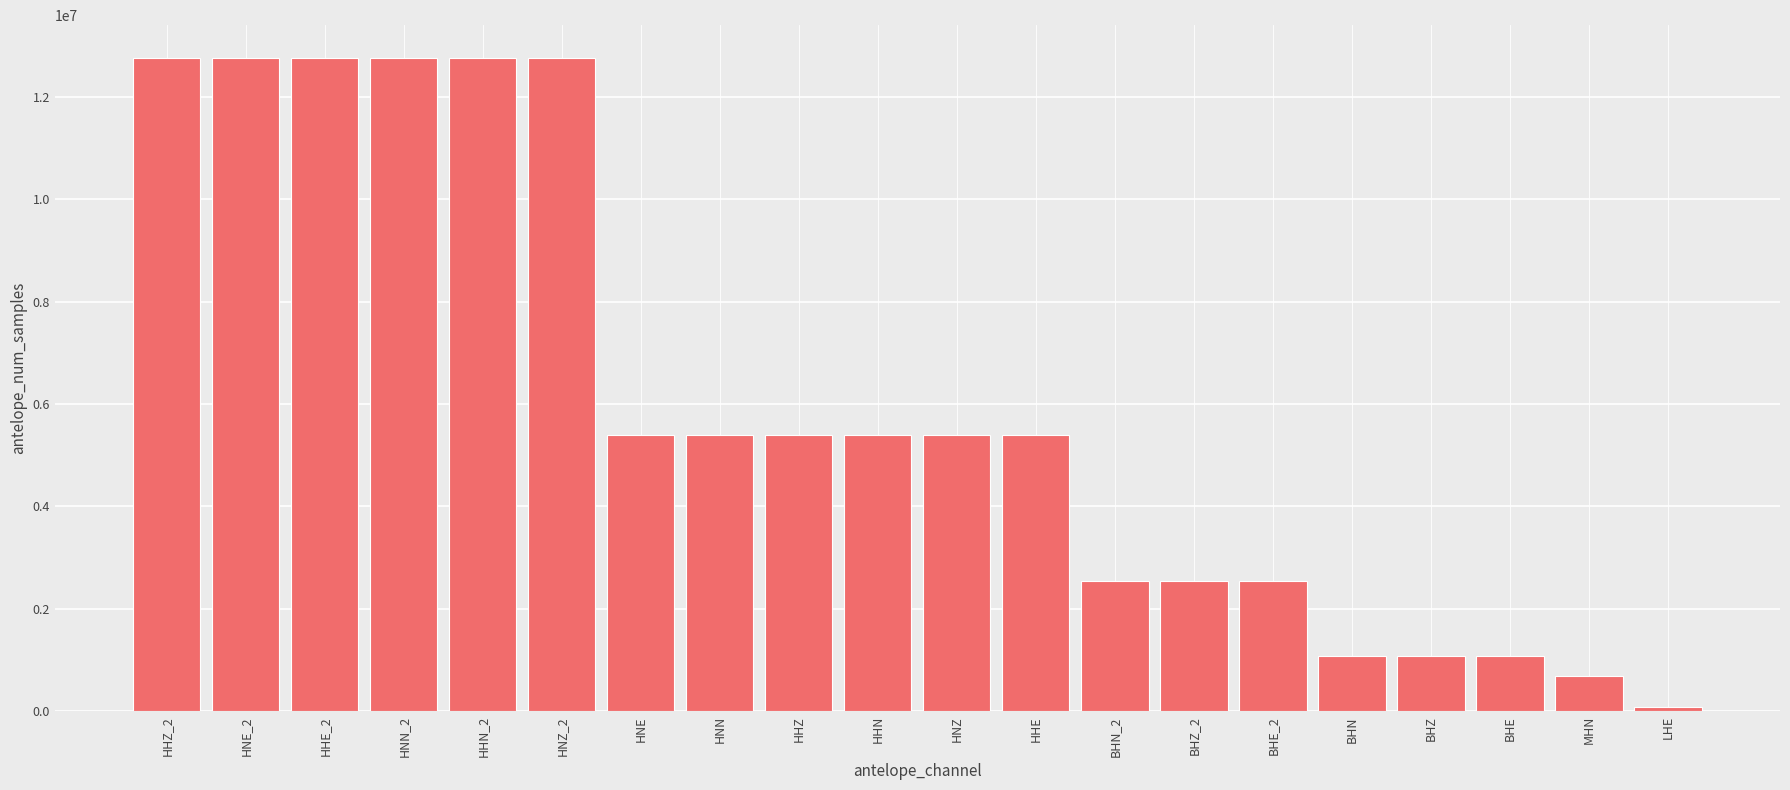

Which category has the lowest value across all series?

LHE